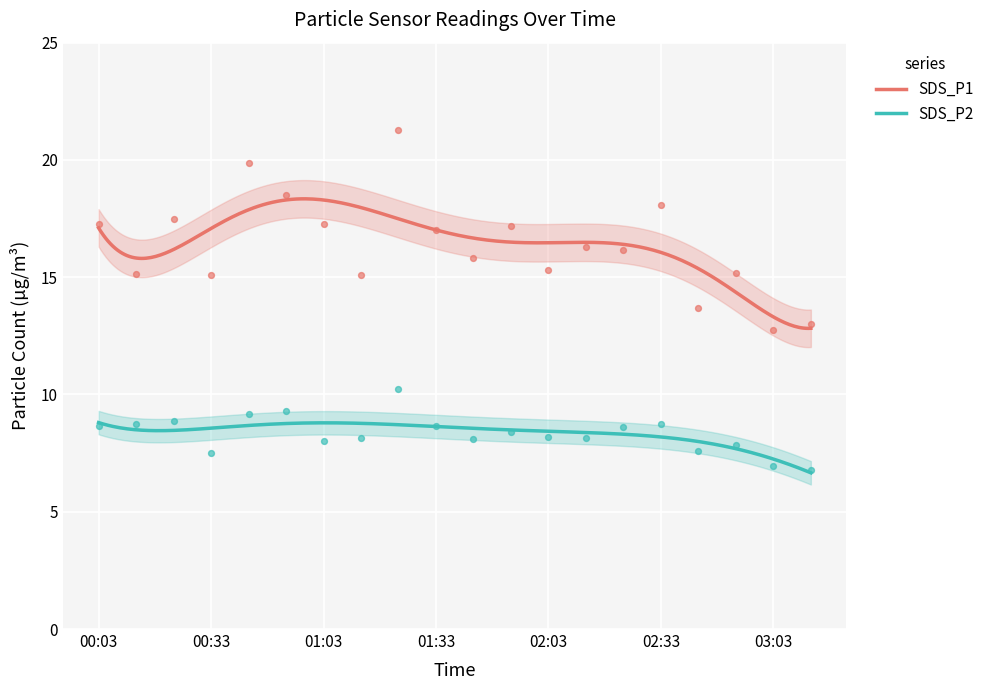

At how many categories does at least one series exceed 17?

9